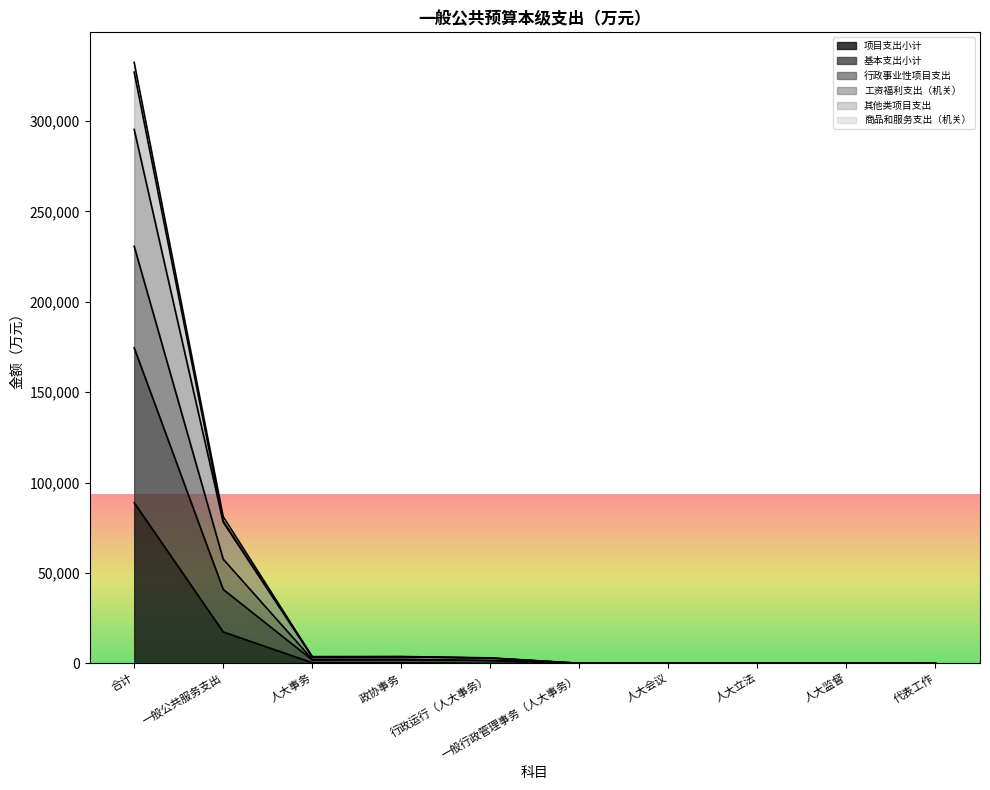

What is the value of the 商品和服务支出（机关） point at the 7th from the left?

170.0